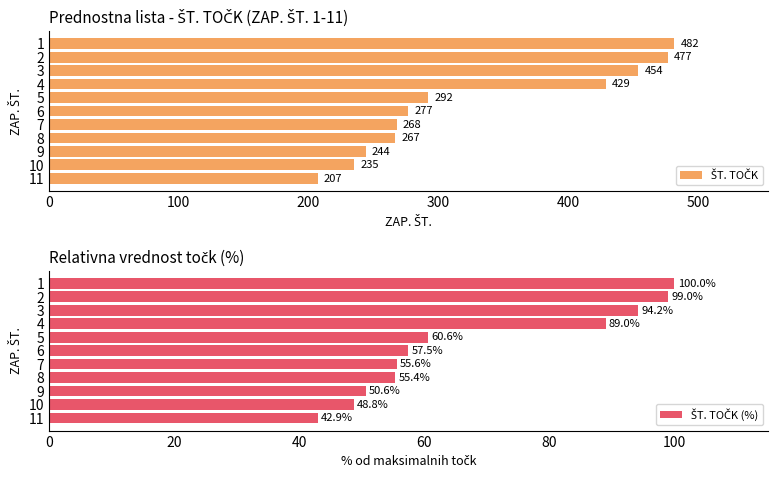

Which series has the widest spread of values?

ŠT. TOČK